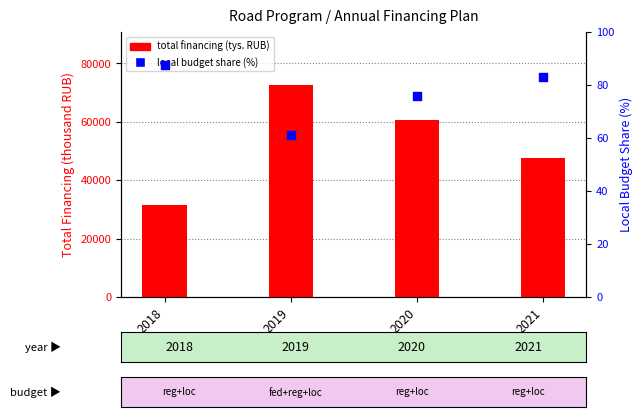

At which category is the sum across all series the highest?

2019